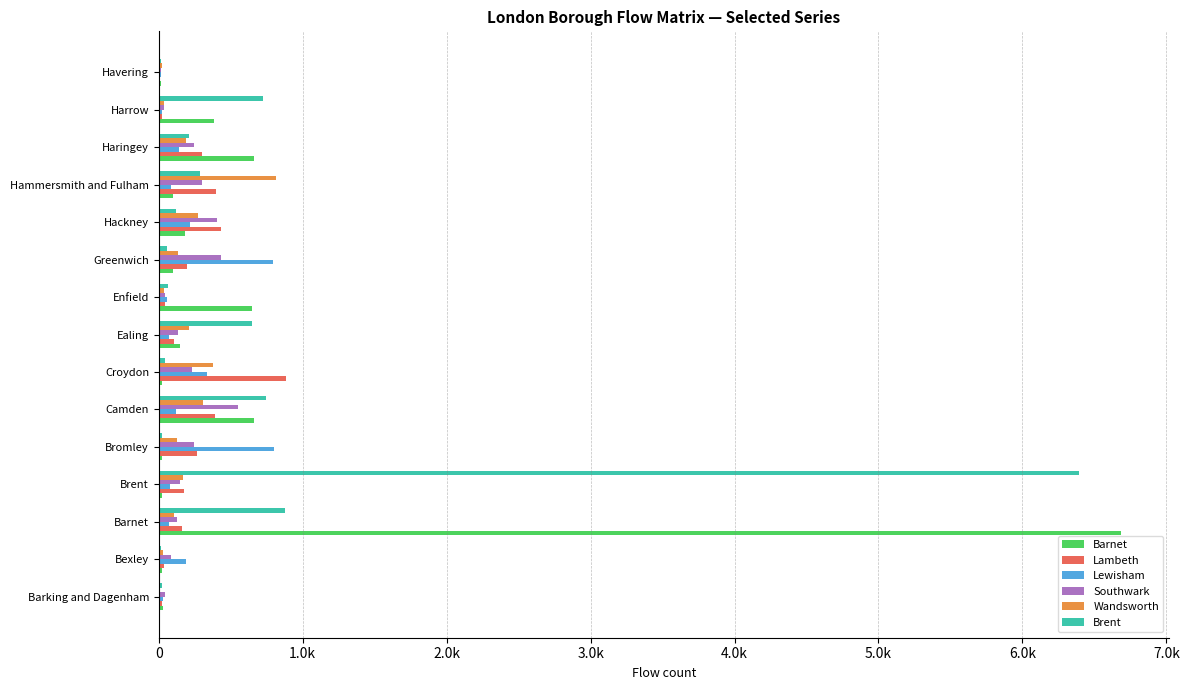

What are all the series names shown in the legend?

Barnet, Lambeth, Lewisham, Southwark, Wandsworth, Brent